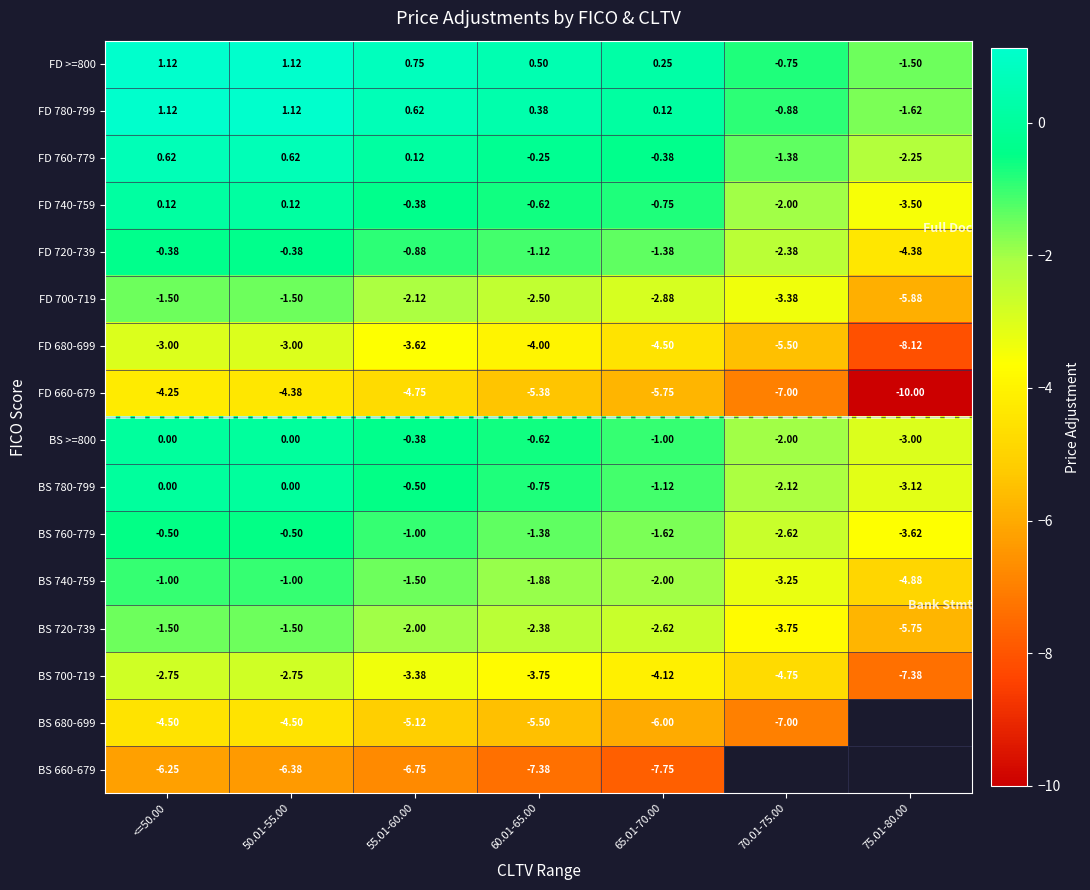

What is the difference between the second highest and second lowest values in the FD 680-699 series?

2.5